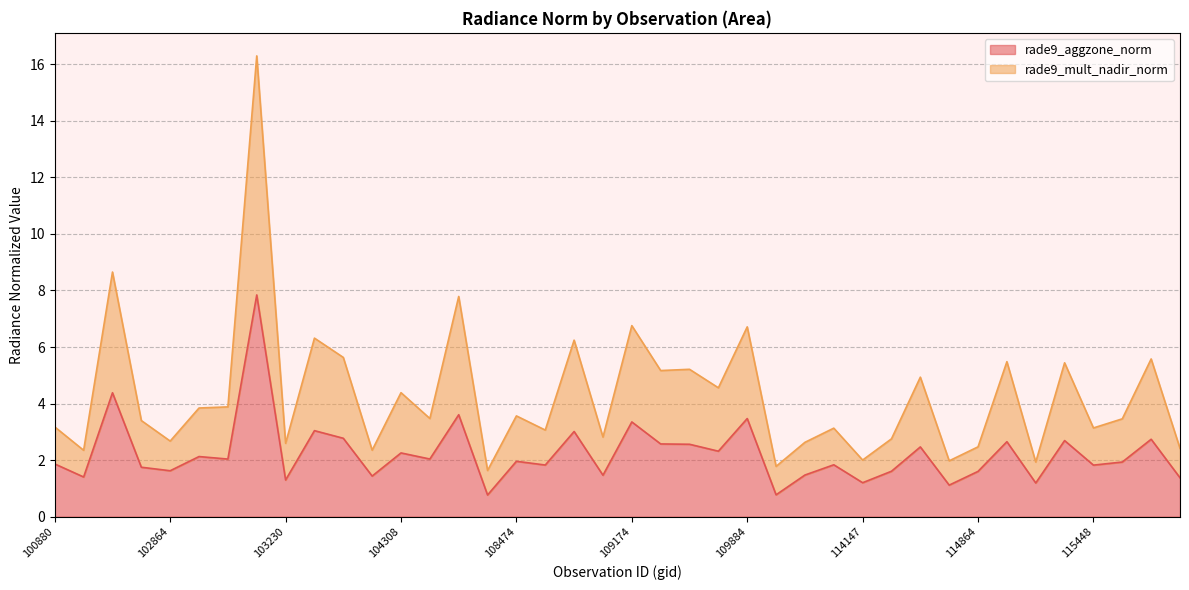

Between 114147 and 109350, which is larger?

109350